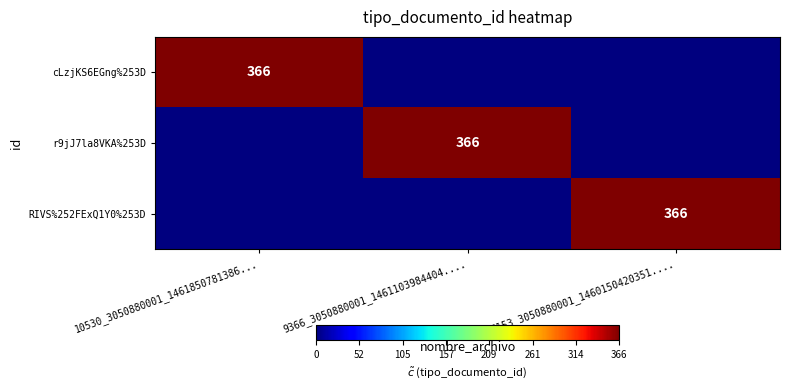

The r9jJ7la8VKA%253D series shows 366 at 9366_3050880001_1461103984404..... True or false?

True